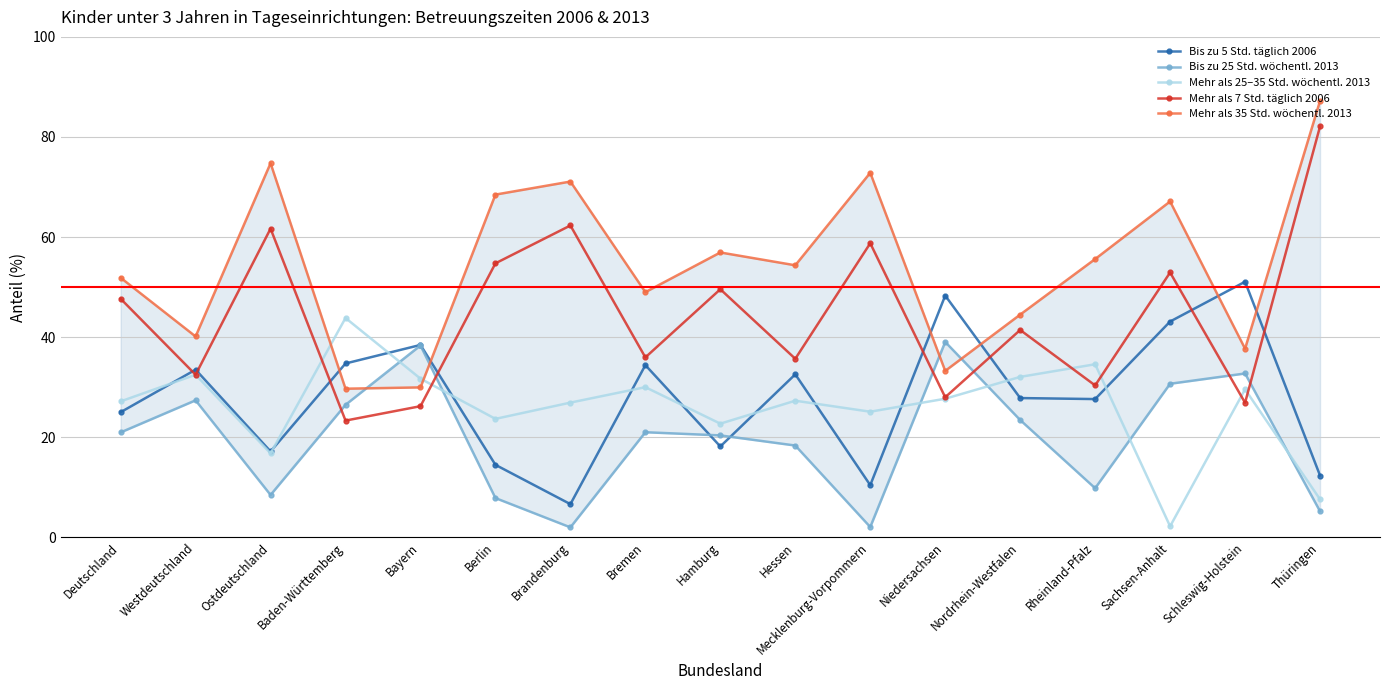

Where is Bis zu 25 Std. wöchentl. 2013 nearest to the value 20?

Hamburg